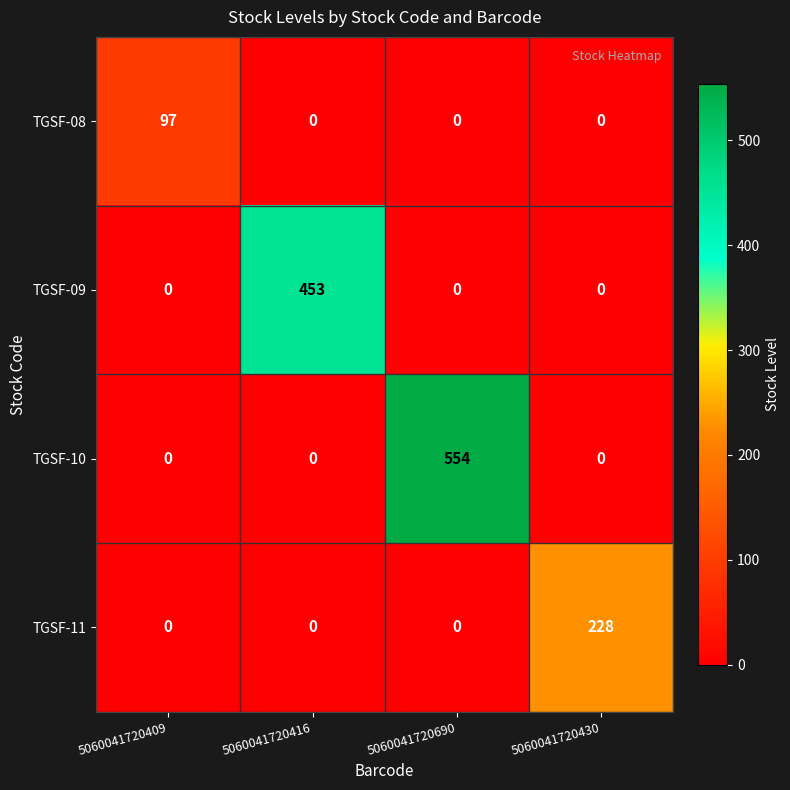

Count the TGSF-11 values in the range 0 to 228.

4